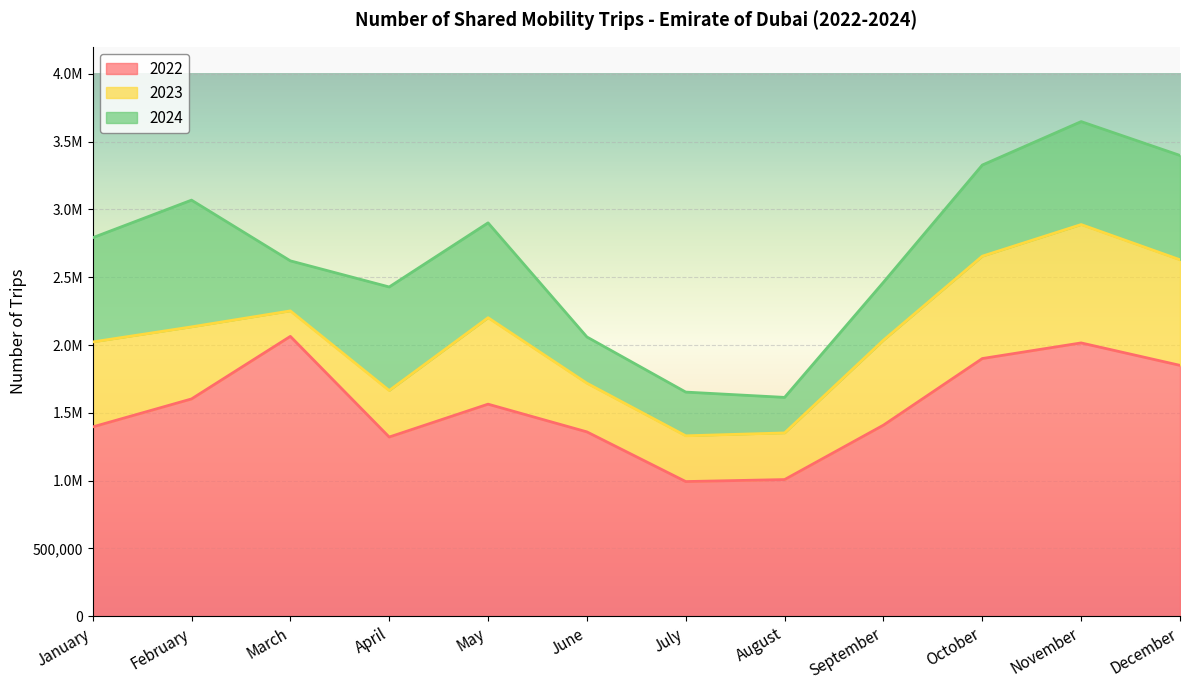

What is the difference between the maximum and second lowest values in the 2024 series?

1995246